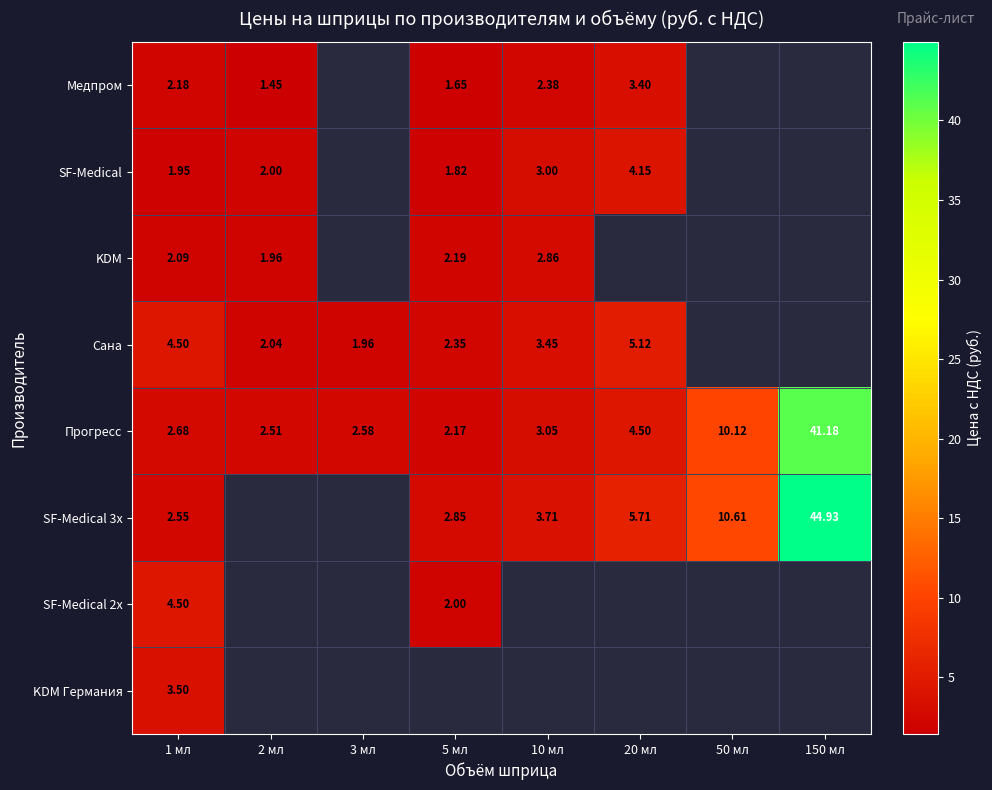

What is the maximum value for Медпром?

3.4